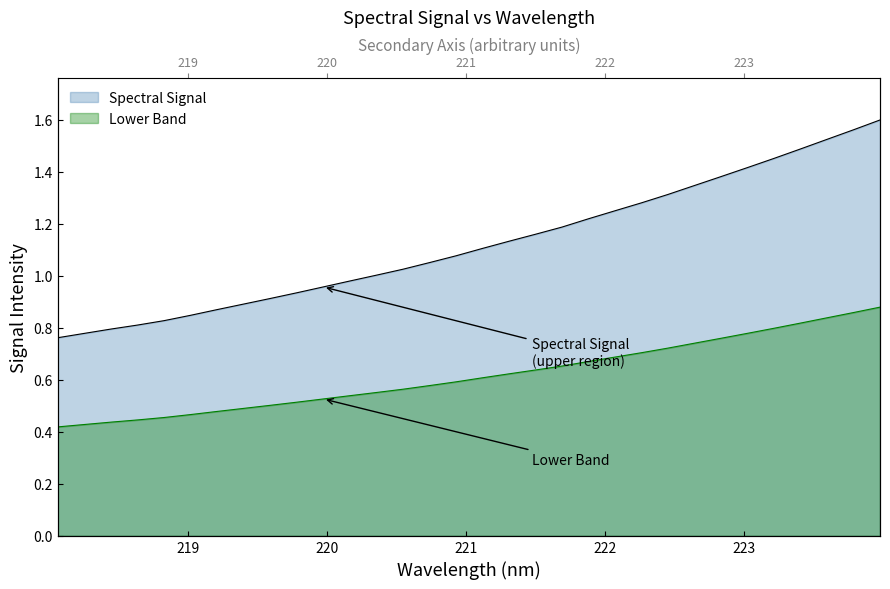

What is the value of the 15th point from the left?

1.1